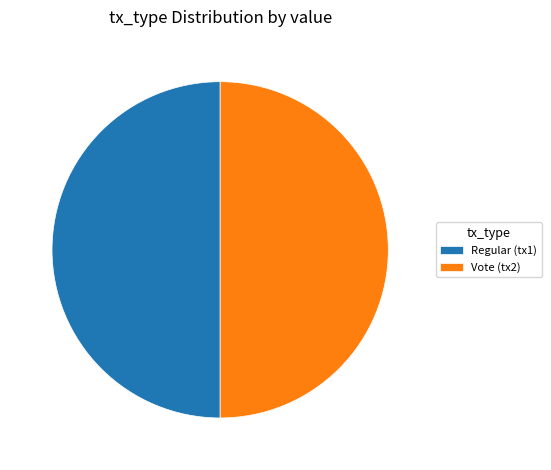

How many slices are in this pie chart?

2